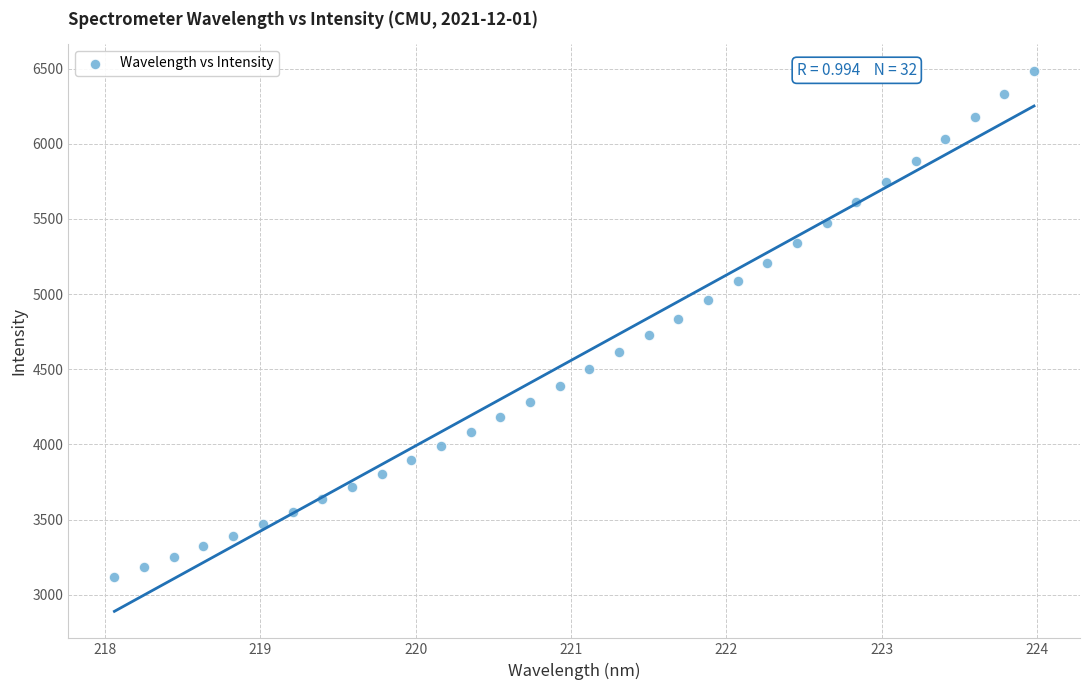

What is the range of Y values (max minus min)?

3368.2